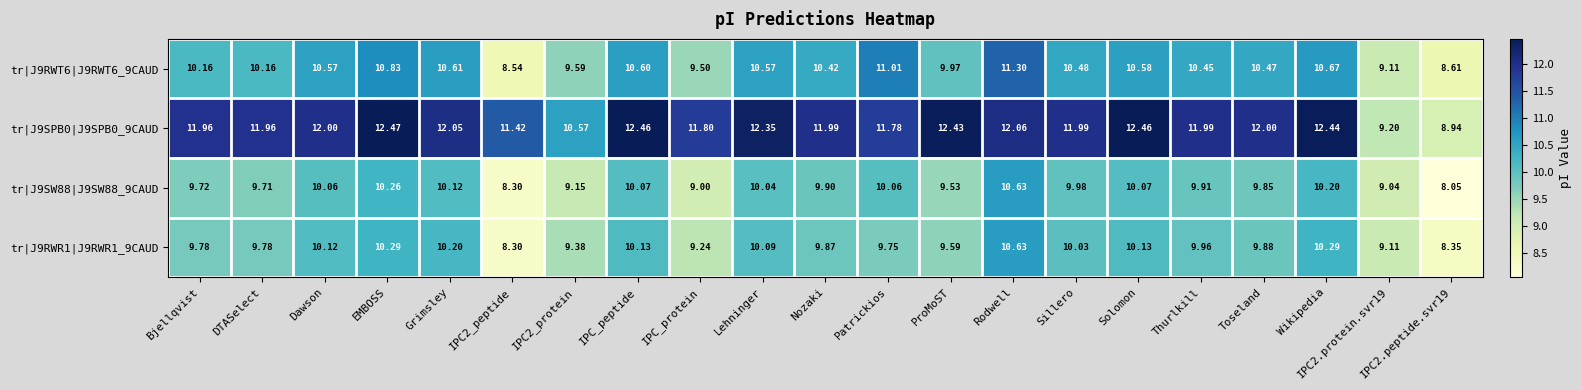

Is the value of tr|J9SW88|J9SW88_9CAUD at Sillero greater than the value of tr|J9RWT6|J9RWT6_9CAUD at Sillero?

No